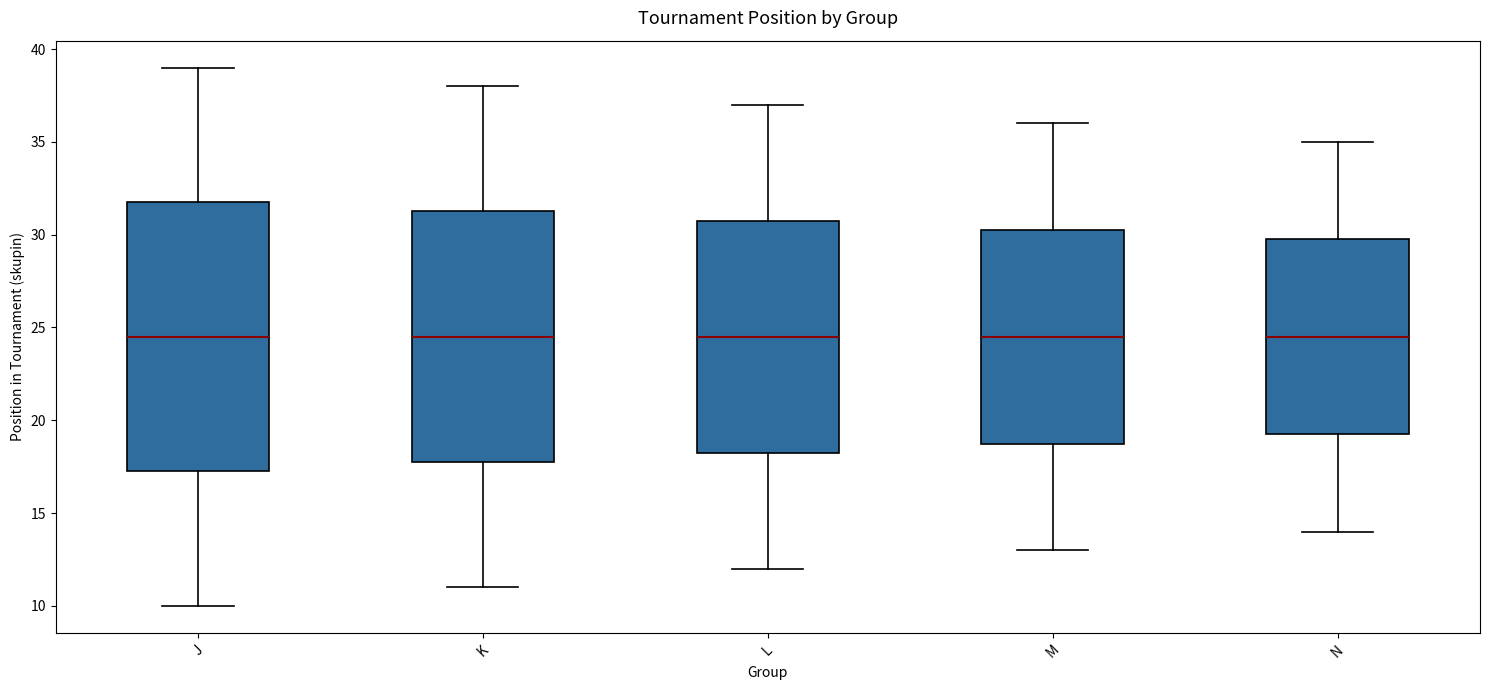

Reading left to right, transcribe this box plot: for each box, give where its median line is, the range the box spans, and where its two whiskers end, as read against the y-axis. The values are not printed on the chart, so give them approximately, as read against the axis.

J: median 24.5, box 17.5 to 32.0, whiskers 10.0 to 39.0
K: median 24.5, box 18.0 to 31.5, whiskers 11.0 to 38.0
L: median 24.5, box 18.5 to 31.0, whiskers 12.0 to 37.0
M: median 24.5, box 19.0 to 30.5, whiskers 13.0 to 36.0
N: median 24.5, box 19.5 to 30.0, whiskers 14.0 to 35.0